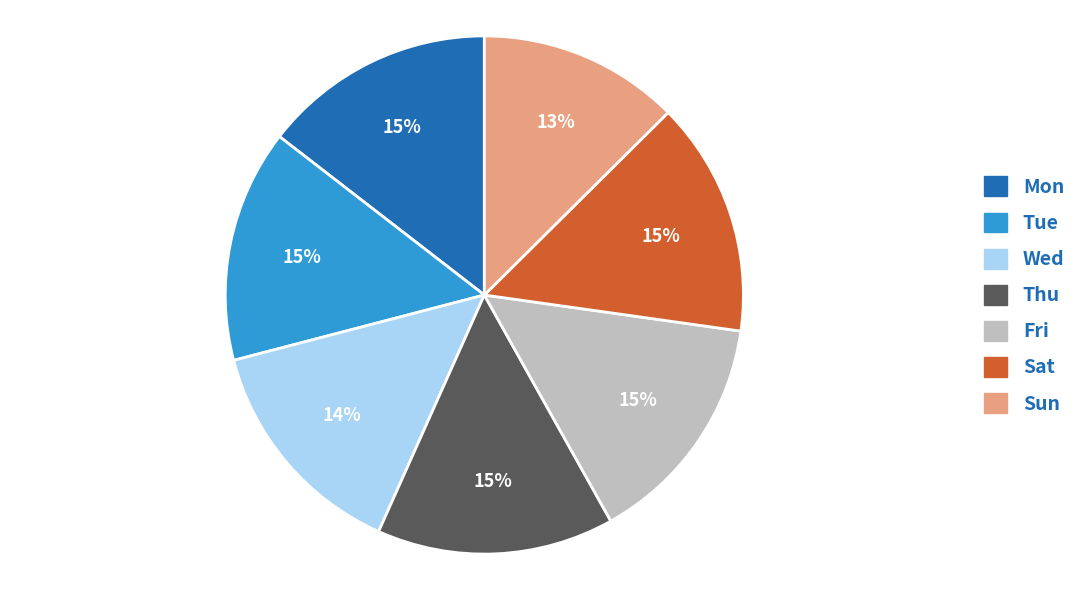

How many segments does this pie chart have?

7